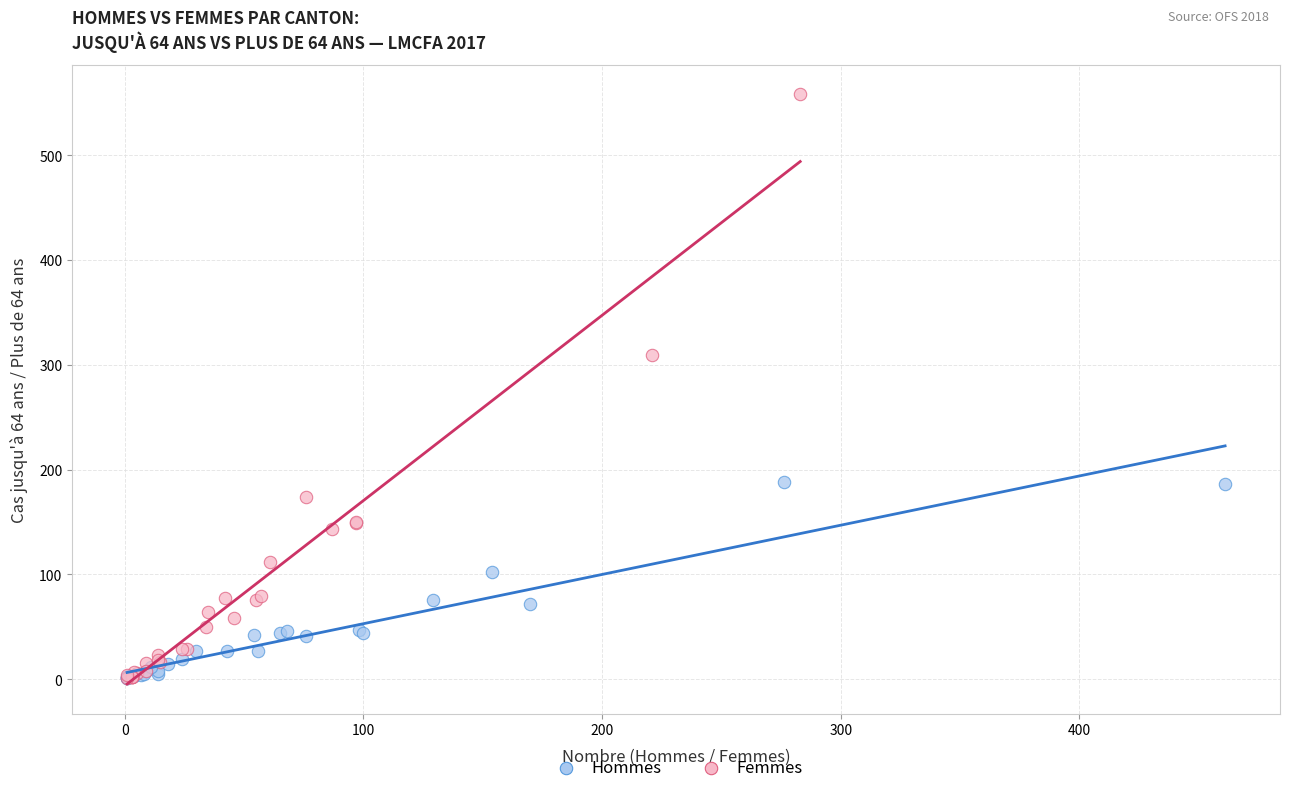

Which series contains the highest Y value?

Femmes